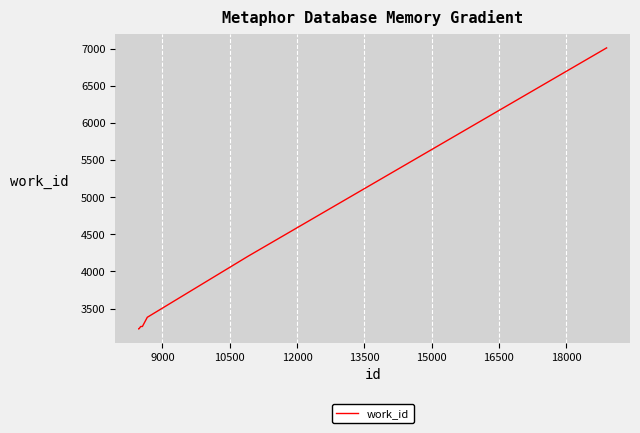

What is the greatest value displayed?

7012